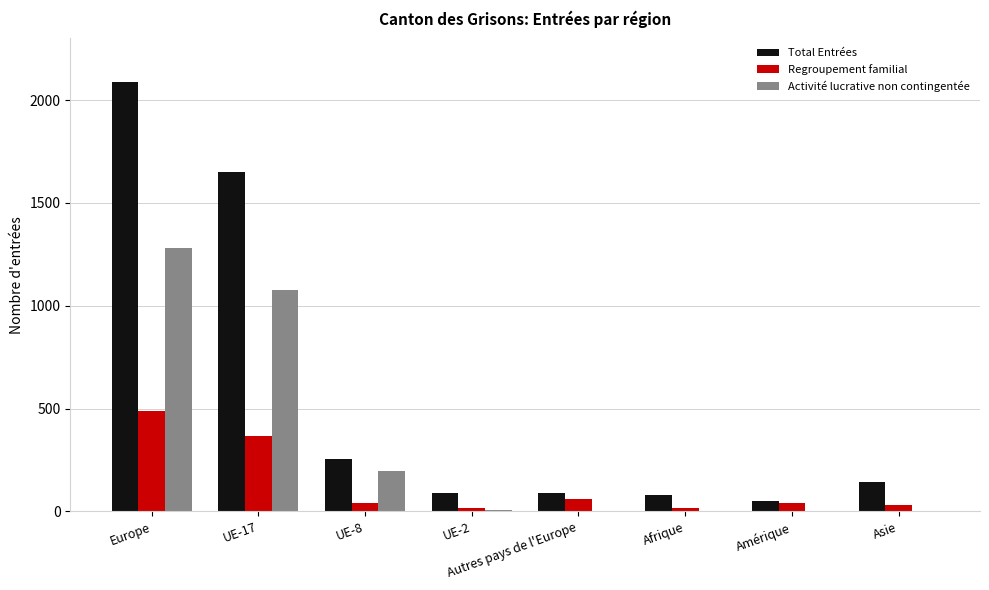

Which series changed the most between UE-8 and Amérique?

Total Entrées